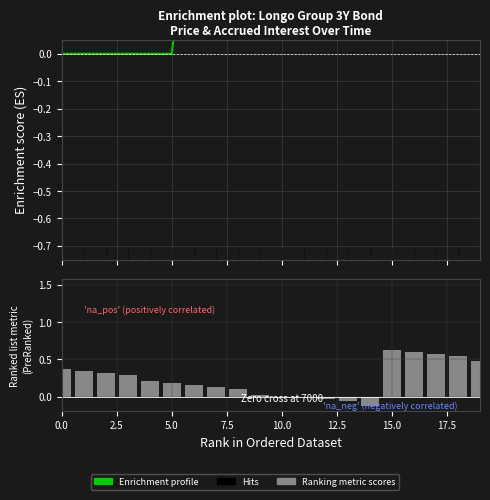

True or false: Viimase tehingu hind has a value of 1.1 at 2024-10-31.

False